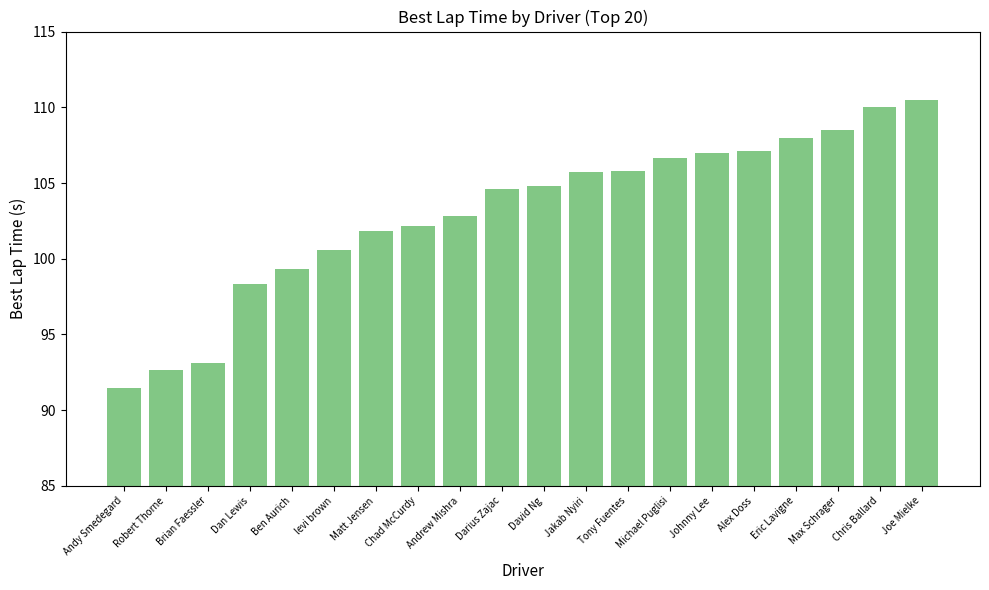

The chart shows a value of 161.9 at Jakab Nyiri. True or false?

False